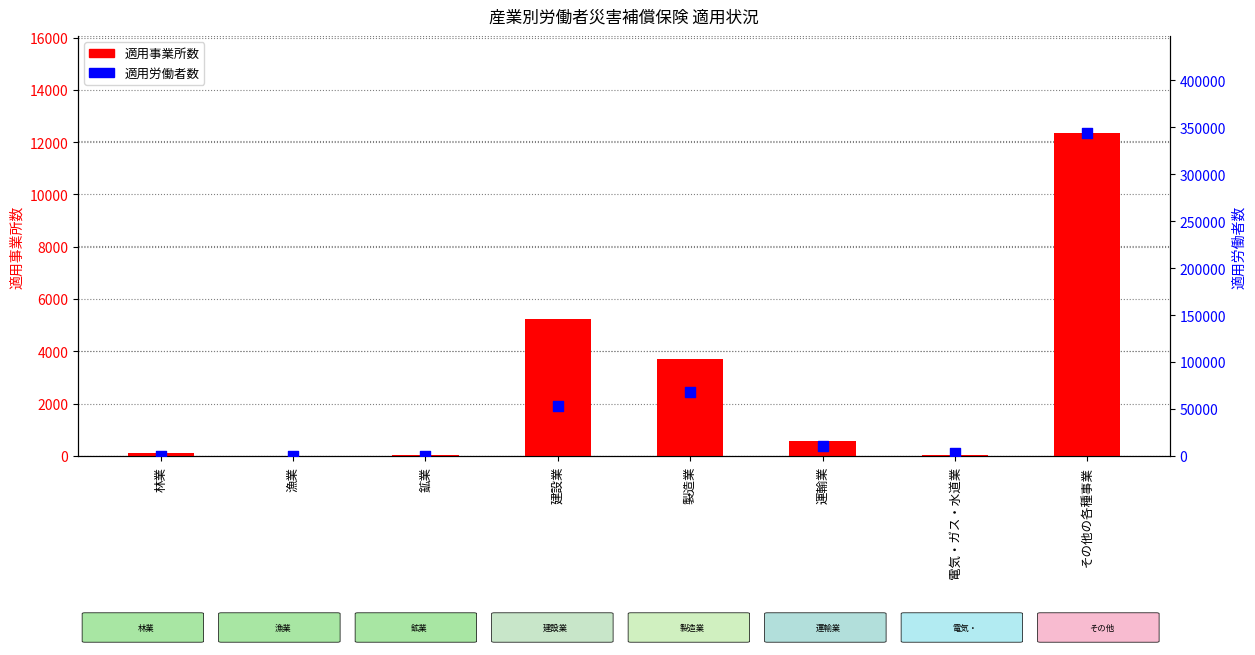

What are all the series names shown in the legend?

適用事業所数, 適用労働者数